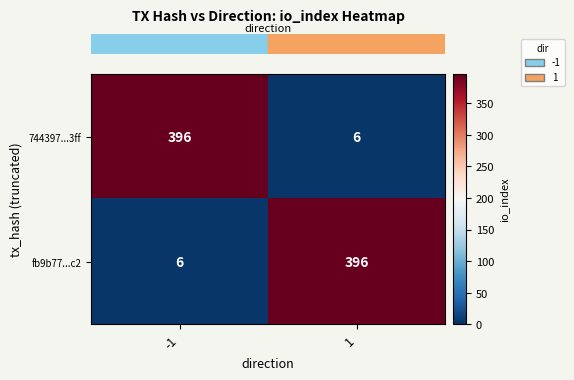

The 744397...3ff series shows 138 at -1. True or false?

False